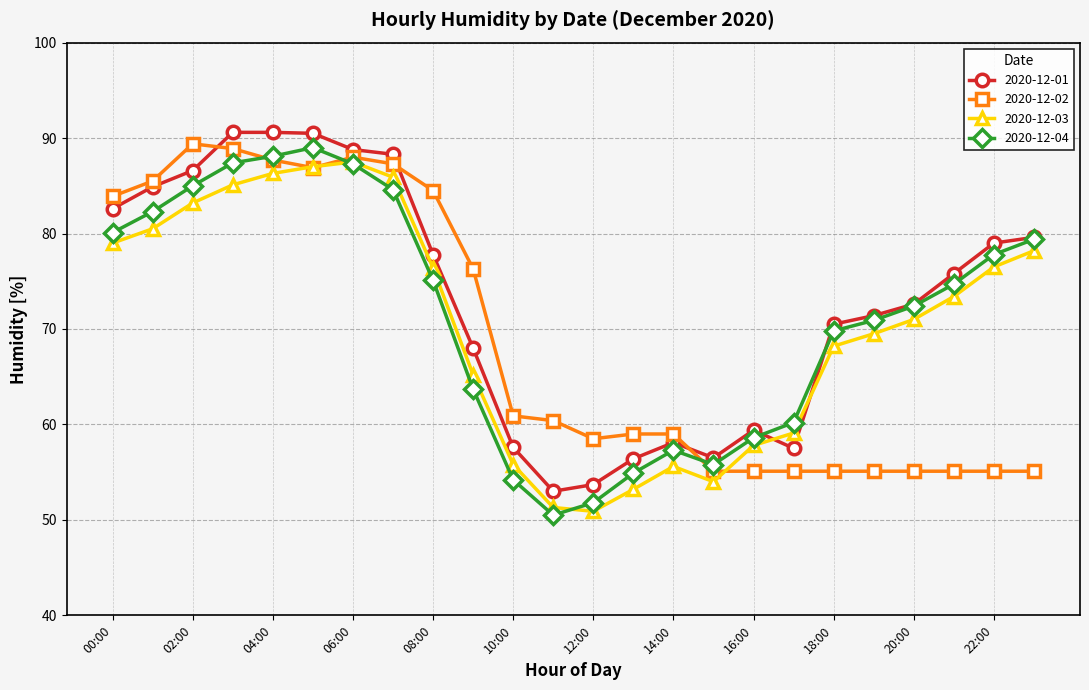

What is the value of the 2020-12-01 point at the 8th from the left?

88.3